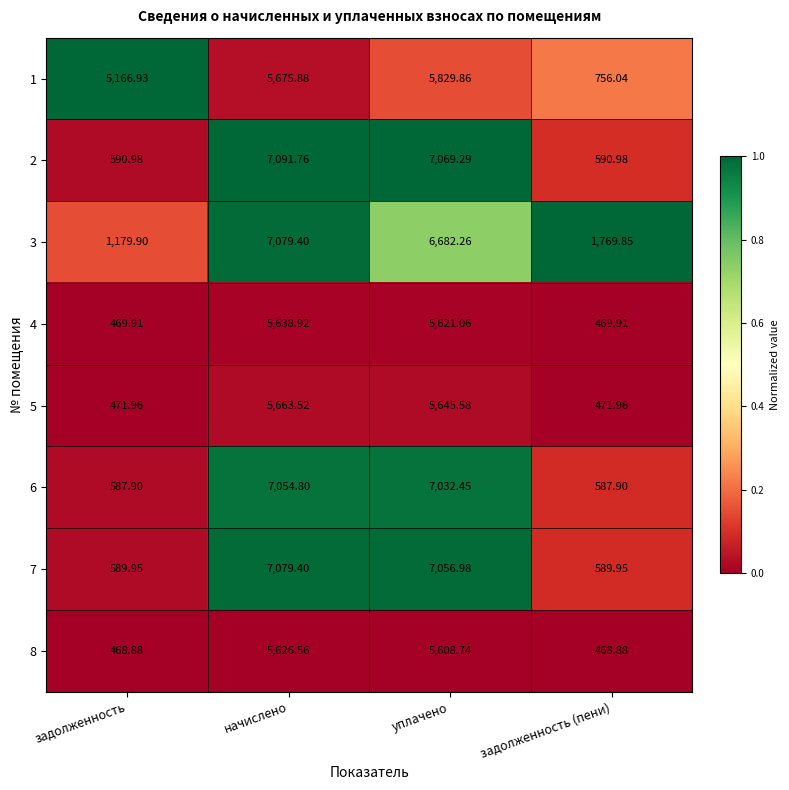

Is the value of 4 at начислено greater than the value of 2 at уплачено?

No